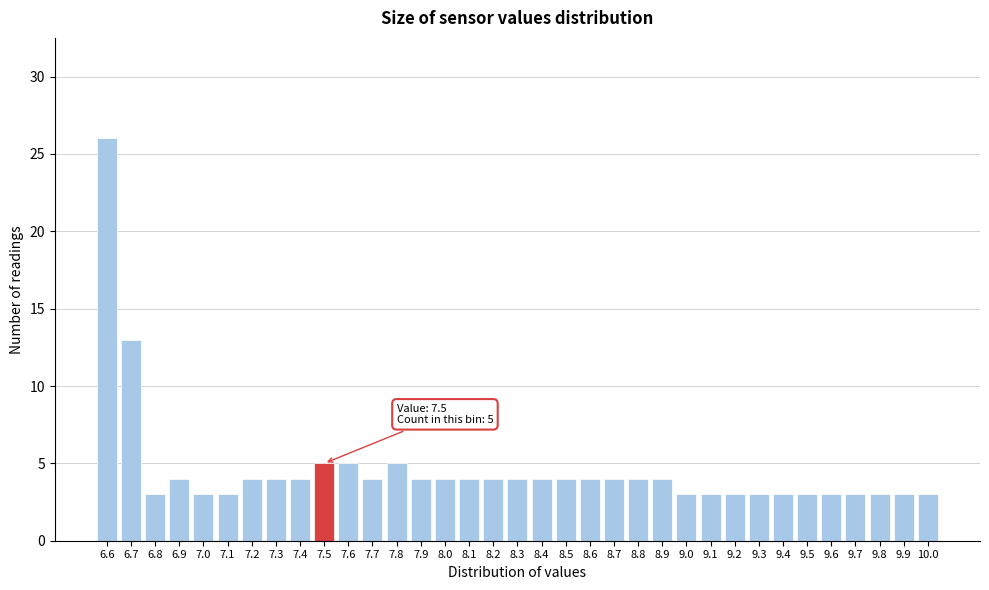

Over which range of the x-axis is the bar tallest?

6.55 to 6.65